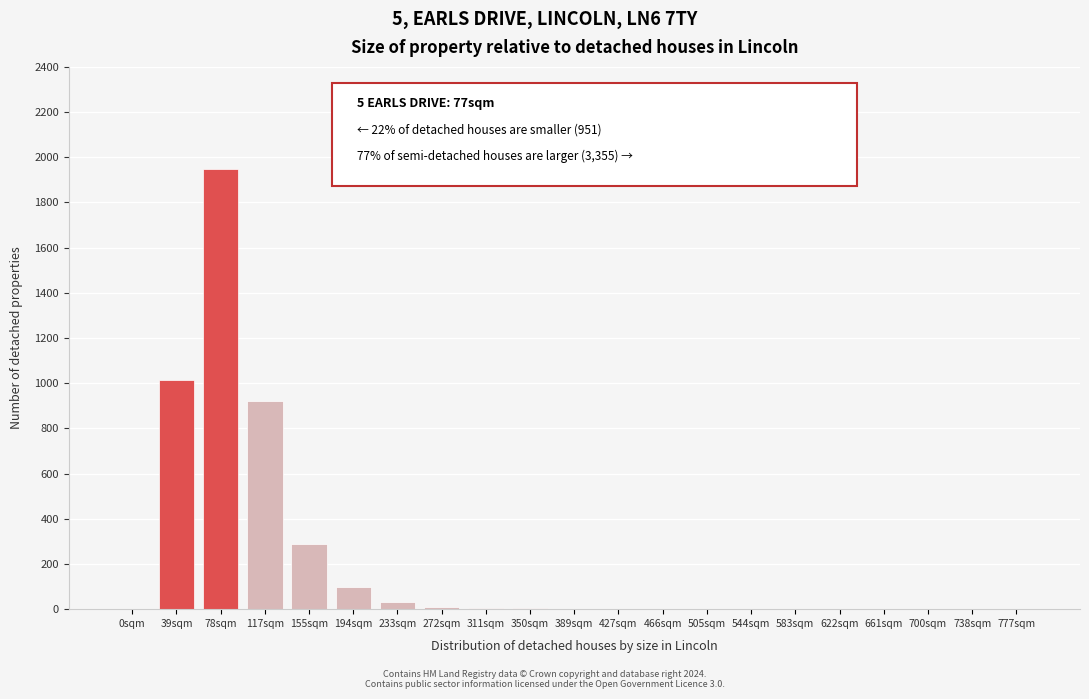

Which label corresponds to the largest value in the chart?

78sqm